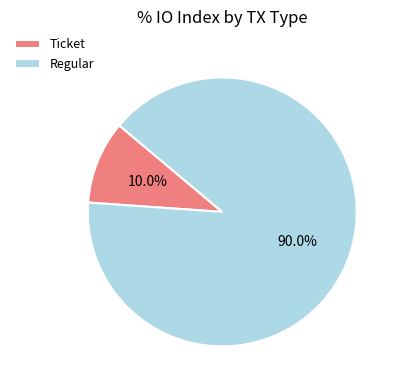

How many slices are in this pie chart?

2